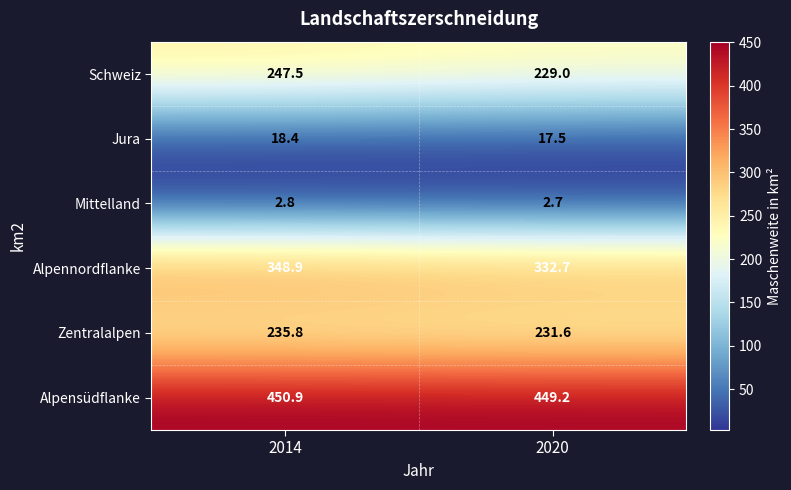

What is the difference between the highest and lowest values at 2020?

446.5